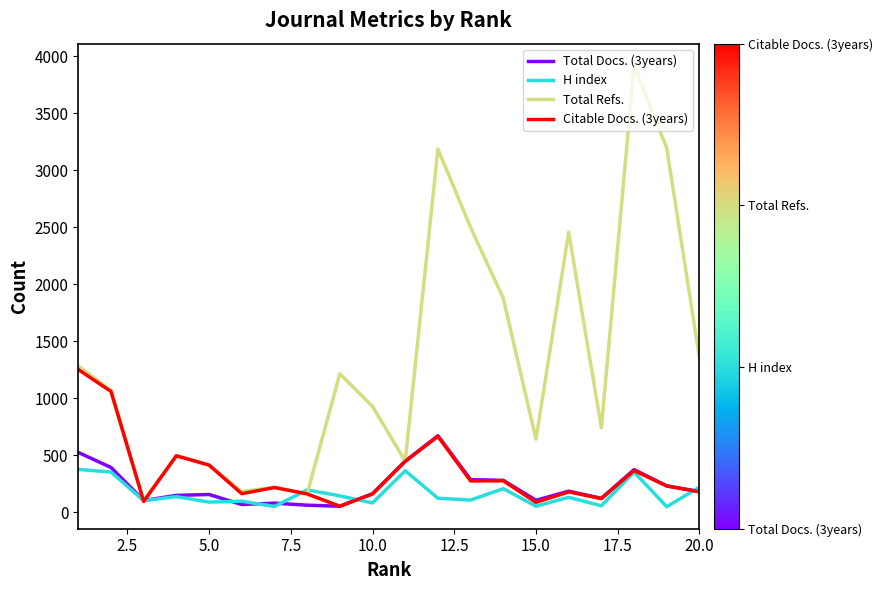

Rank the series by their maximum value, from highest to lowest.

Total Refs., Citable Docs. (3years), Total Docs. (3years), H index